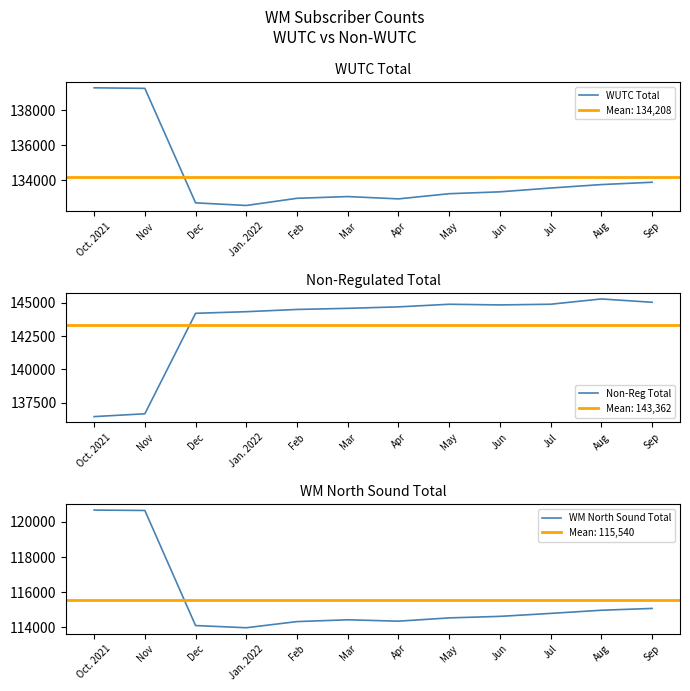

At Aug, list the series in order from smallest to largest.

WM North Sound Total, WUTC Total, Non-Reg Total